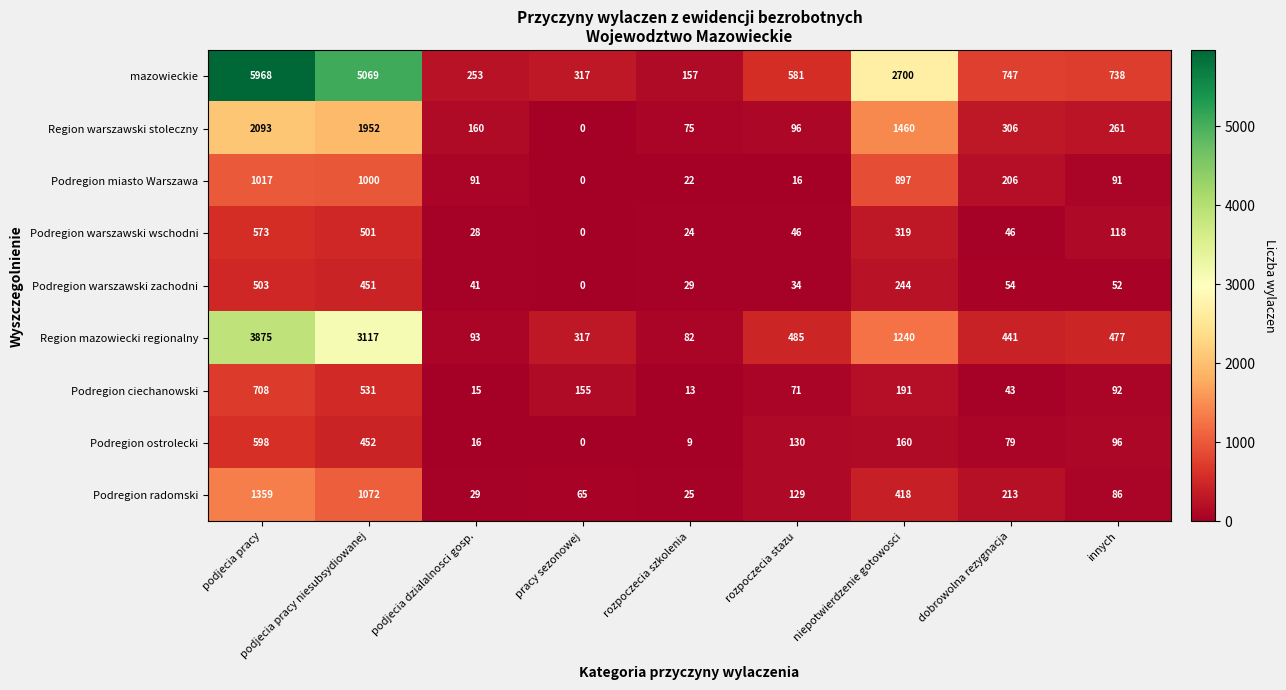

What is the greatest value displayed?

5968